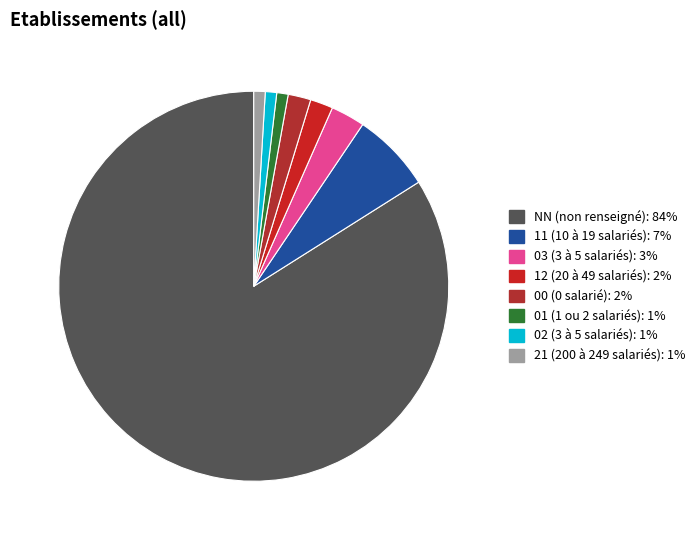

The NN slice represents 84% of the pie. True or false?

True